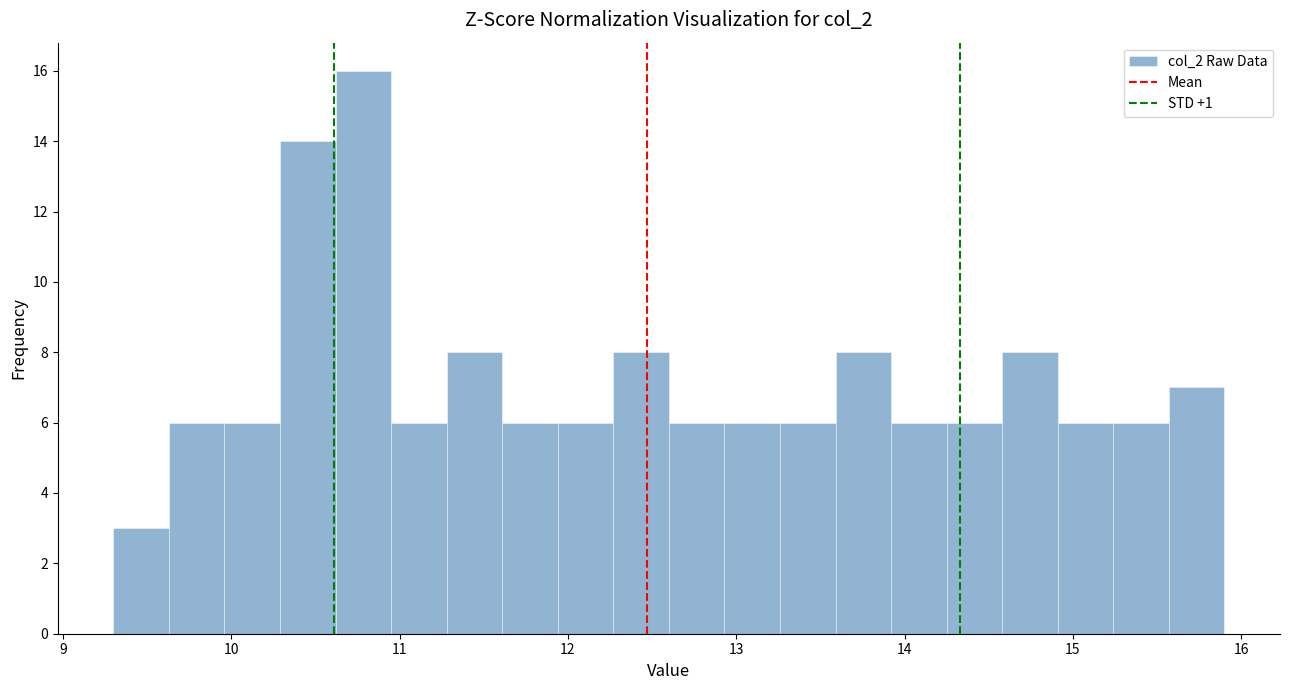

Read against the x-axis, roughly where is the centre of the tallest bar?

10.8